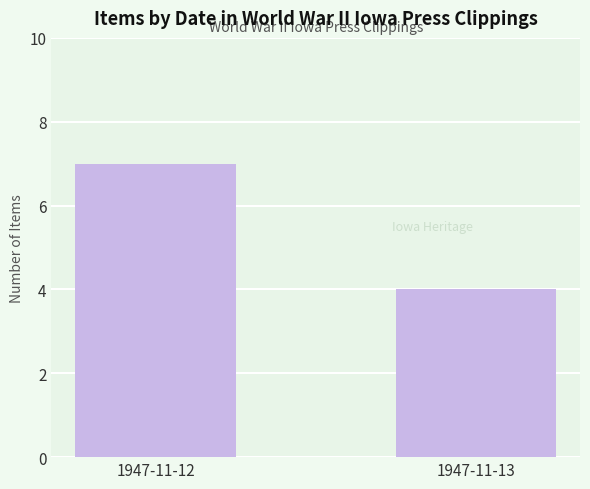

What is the difference between the values at 1947-11-13 and 1947-11-12?

3